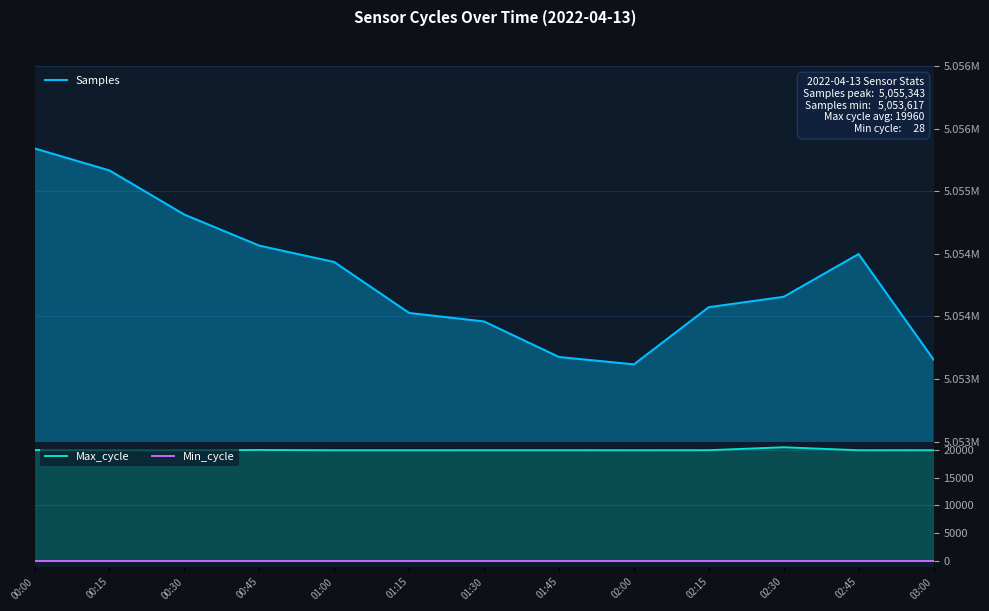

The value of Max_cycle at 02:00 is 5252. True or false?

False